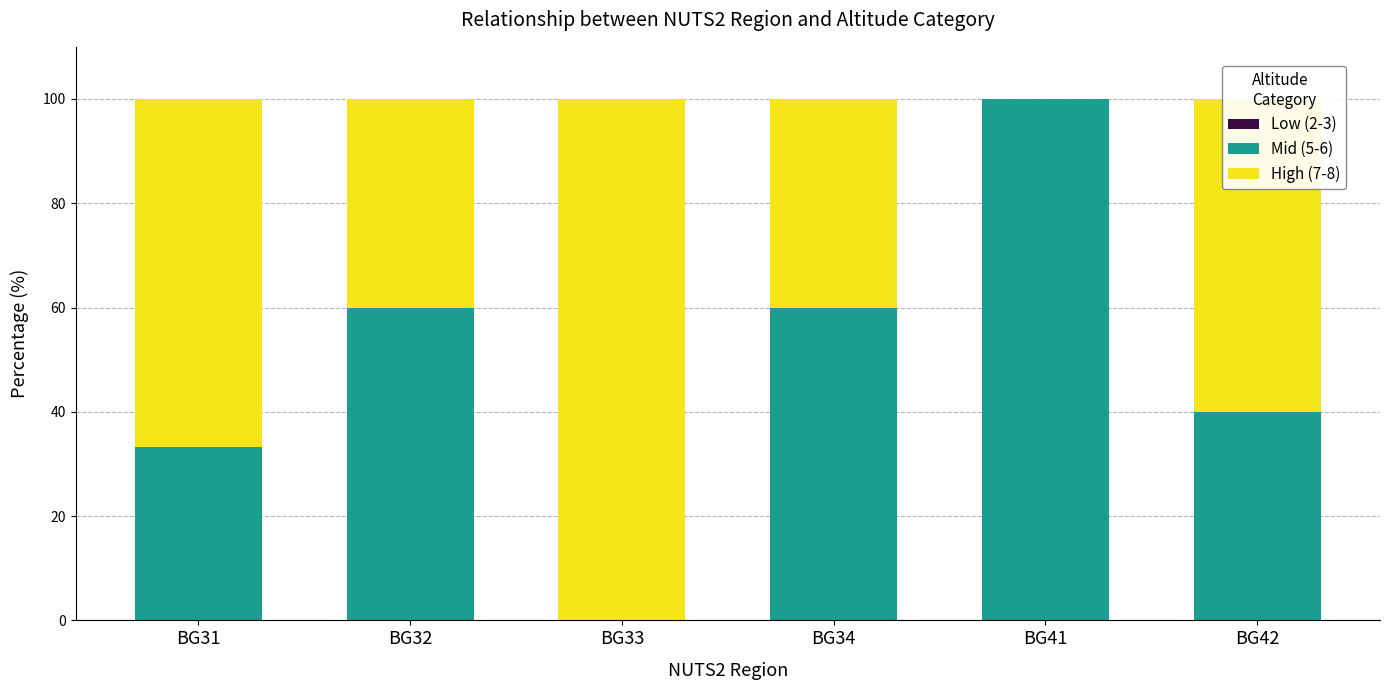

What is the maximum value for Mid (5-6)?

100.0